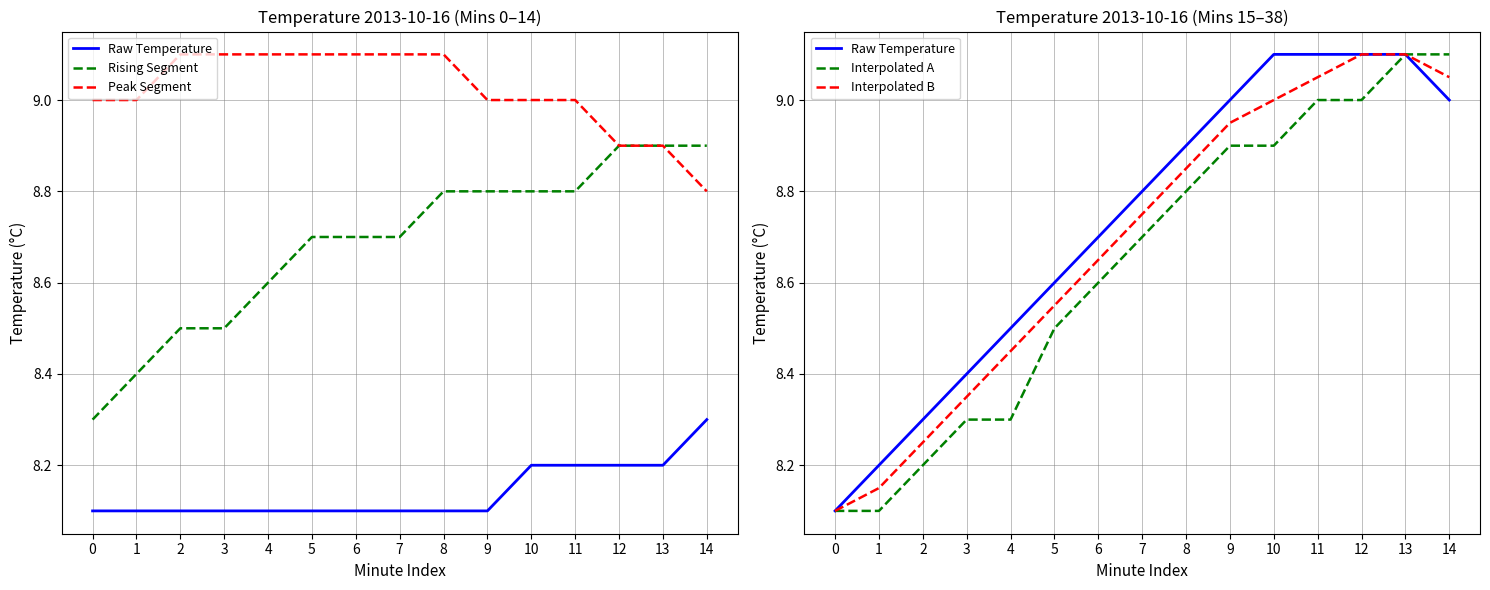

List the labels in order of Raw Temperature value, smallest first.

0, 1, 2, 3, 4, 5, 6, 7, 8, 9, 14, 10, 11, 12, 13